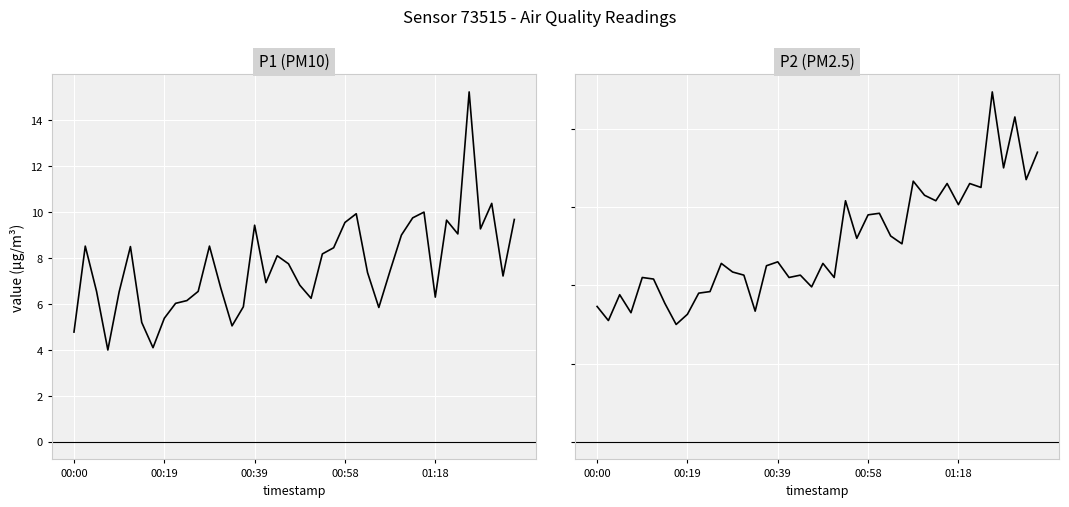

What is the average value of the P1 series?

7.7